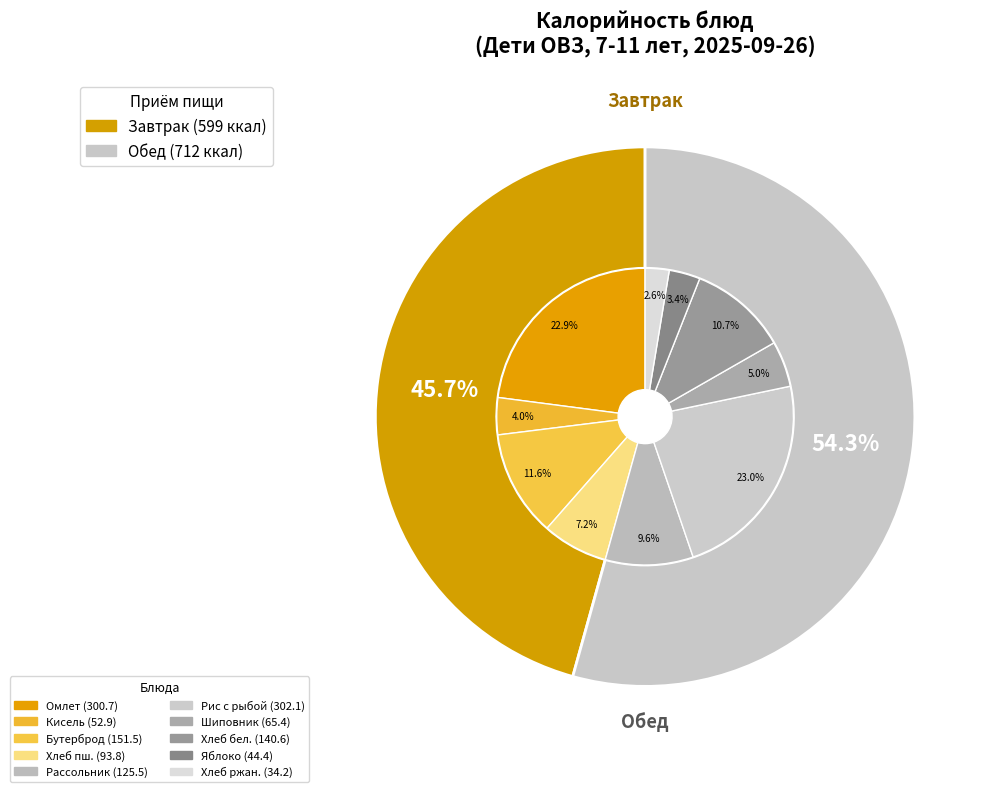

Does any single category account for the majority?

No